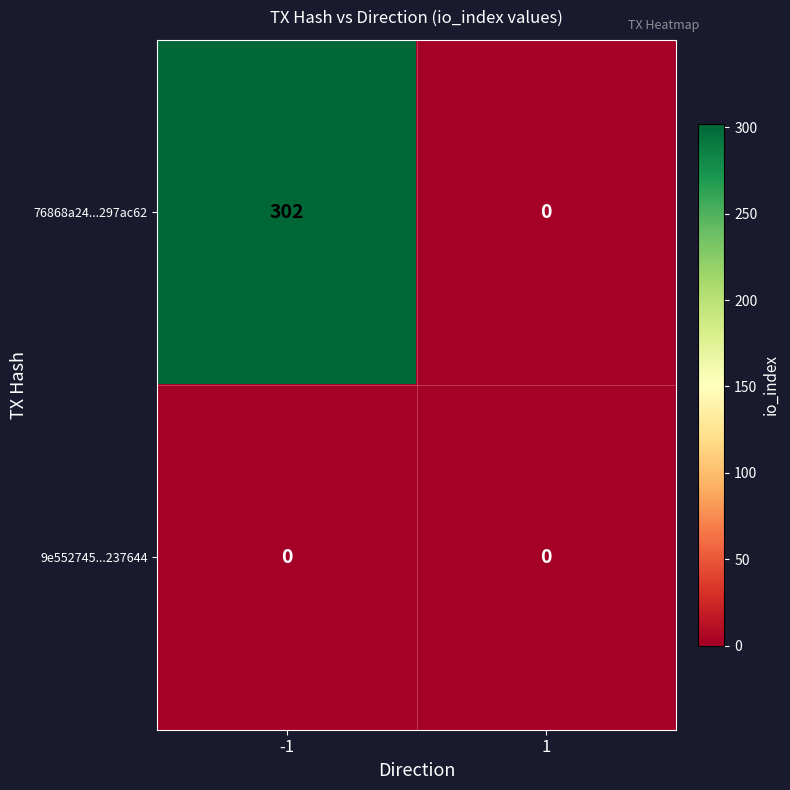

How many distinct data groups are displayed?

2